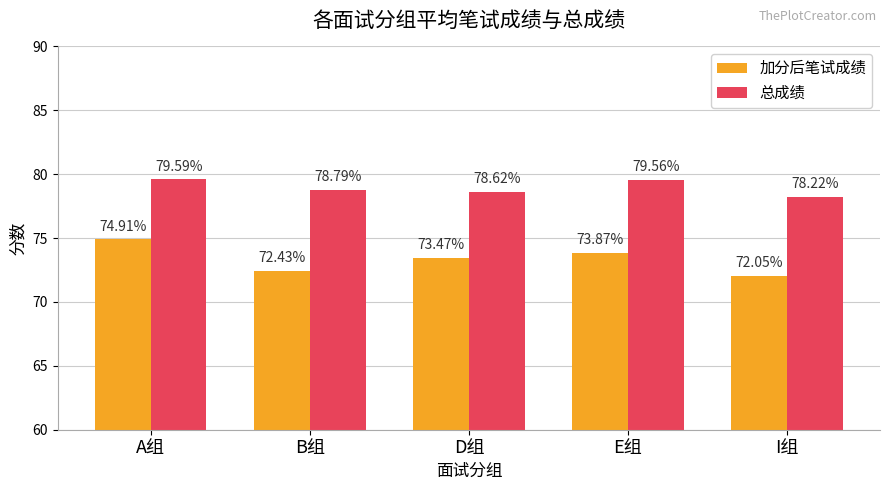

What is the maximum value for 加分后笔试成绩?

74.9